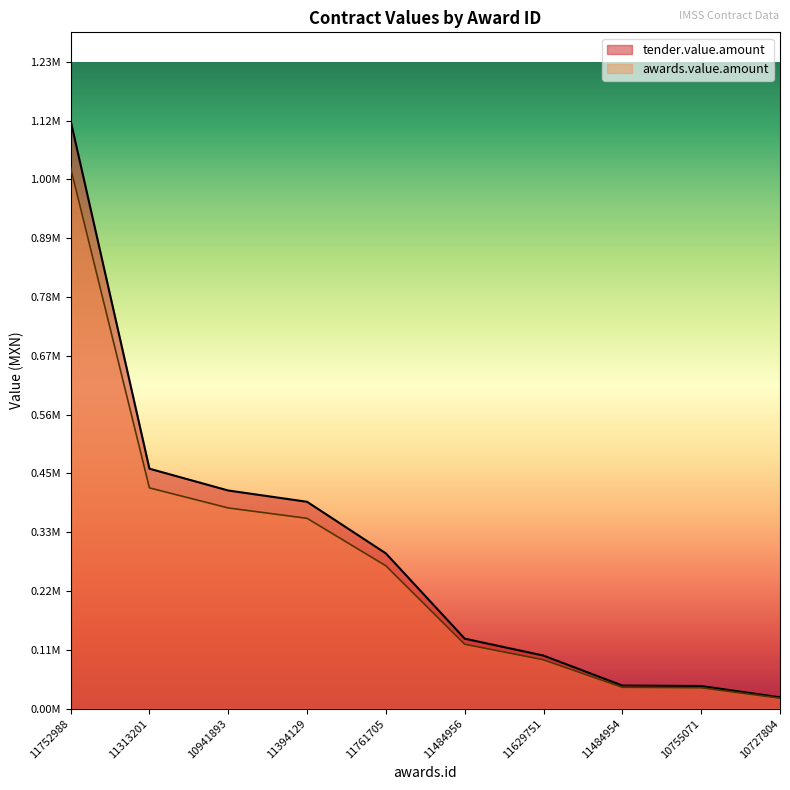

What is the sum of all awards.value.amount values?

2774150.5